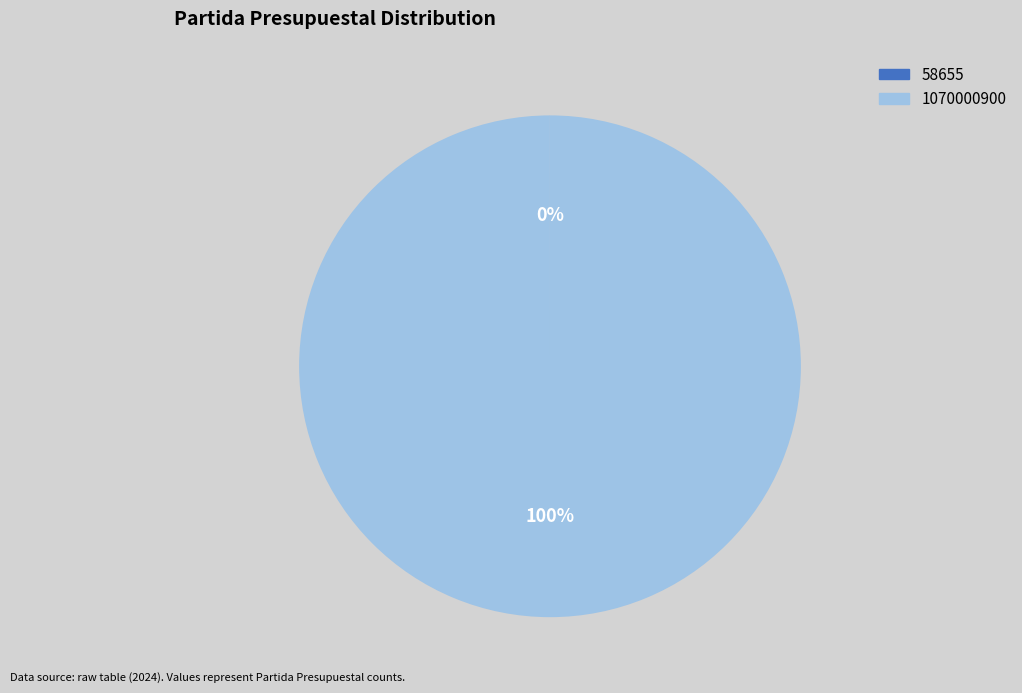

Which category has the biggest portion of the pie?

1070000900